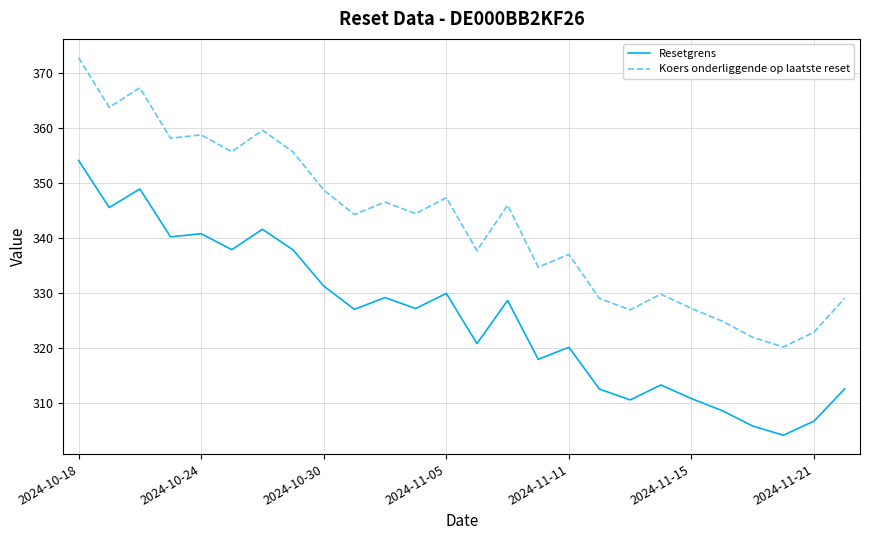

Which series has the widest spread of values?

Koers onderliggende op laatste reset